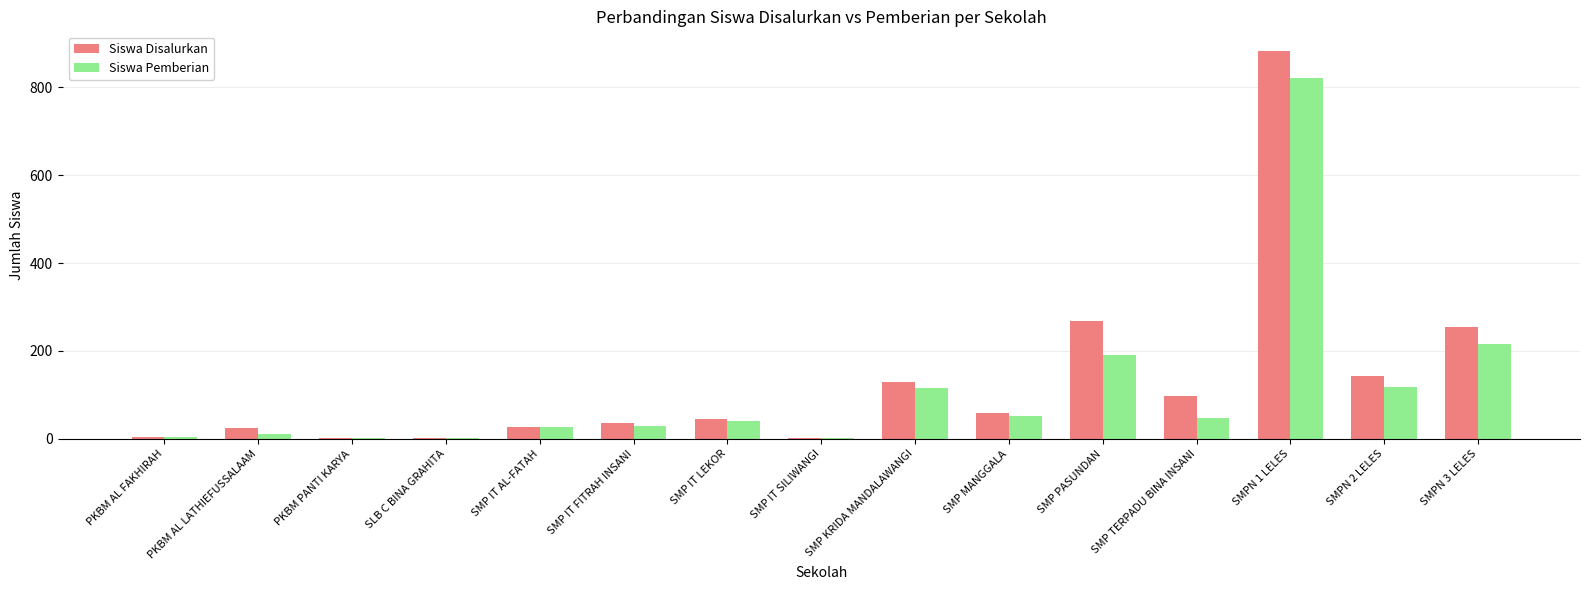

What is the average value of the Siswa Pemberian series?

112